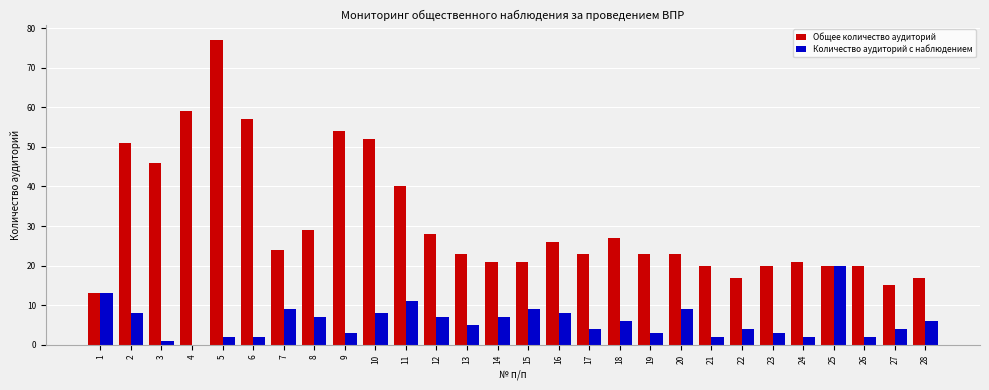

Is the value of Общее количество аудиторий at 27 greater than the value of Количество аудиторий с наблюдением at 6?

Yes